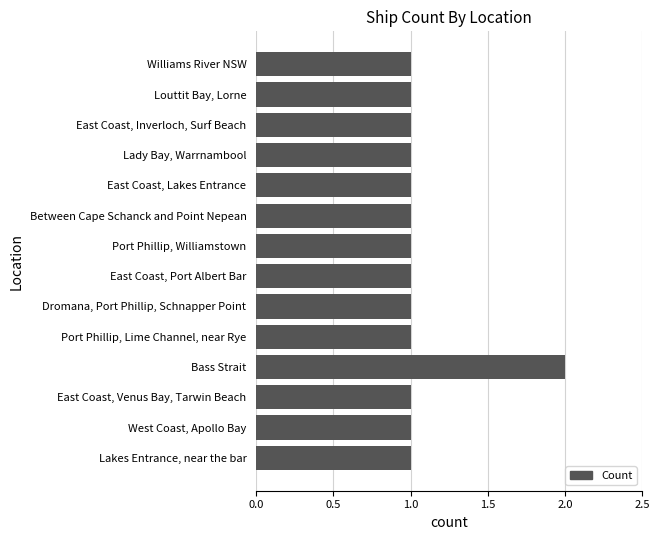

Reading bottom to top, what are all the values shown in this chart?

1	1	1	2	1	1	1	1	1	1	1	1	1	1